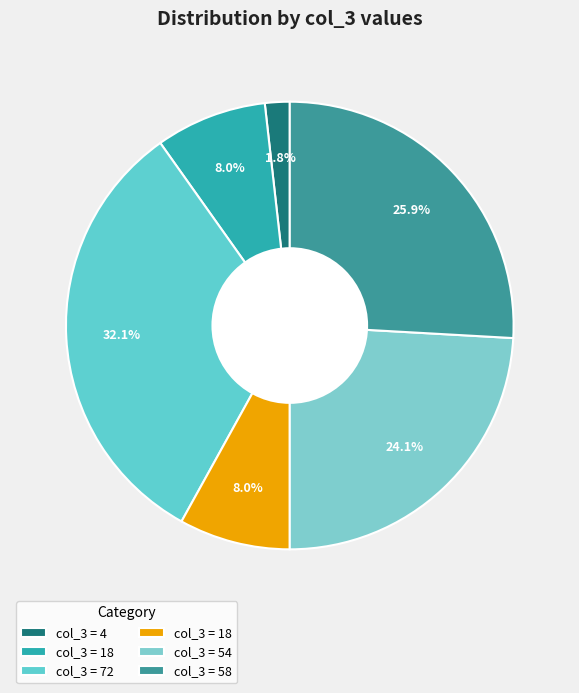

Count the number of slices in the pie.

6